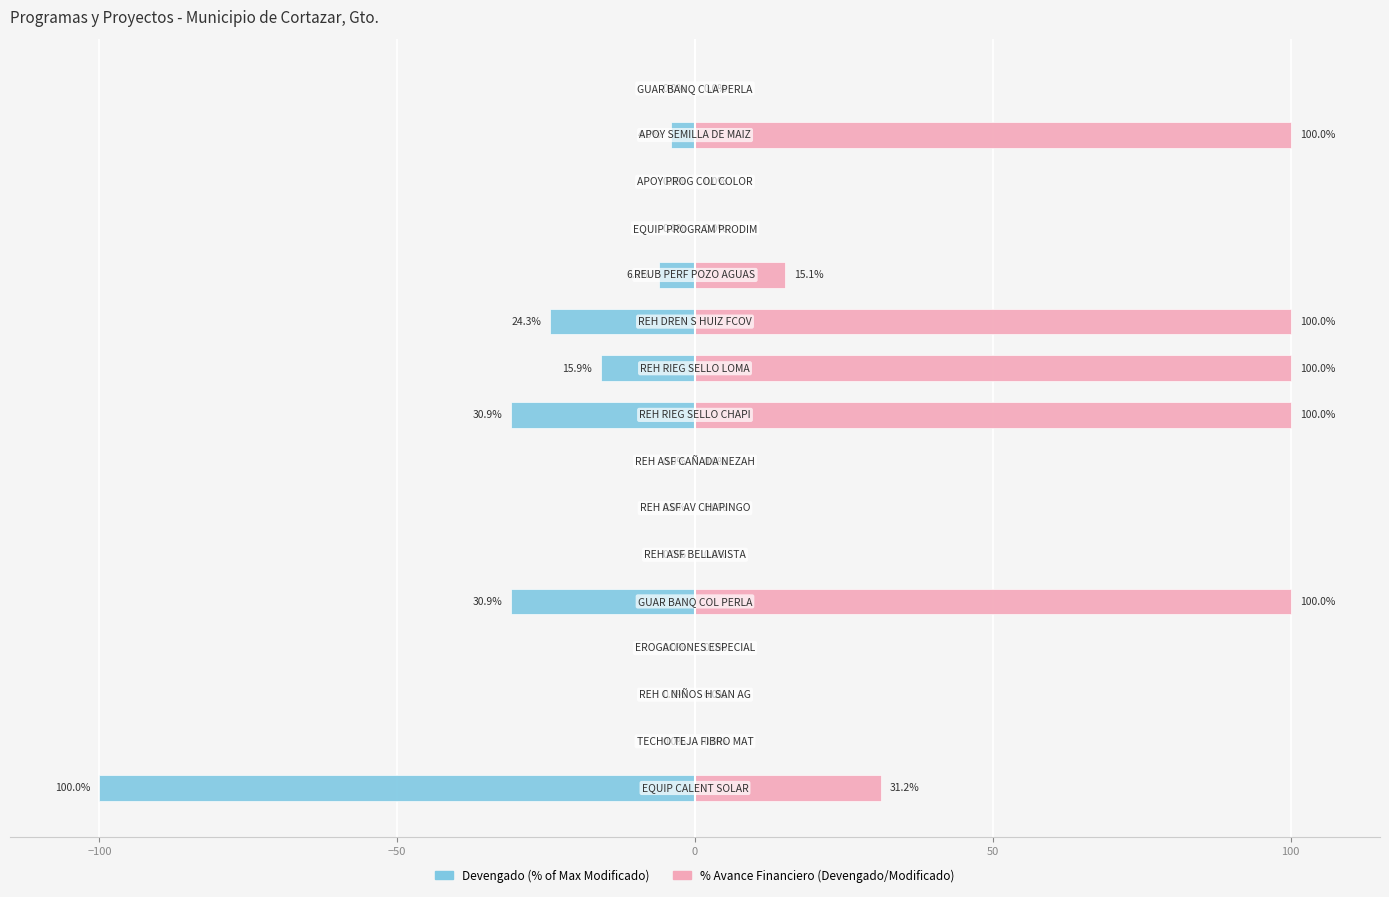

Is the value of Devengado (% of Max) at 11 greater than the value of % Avance Financiero at 14?

No